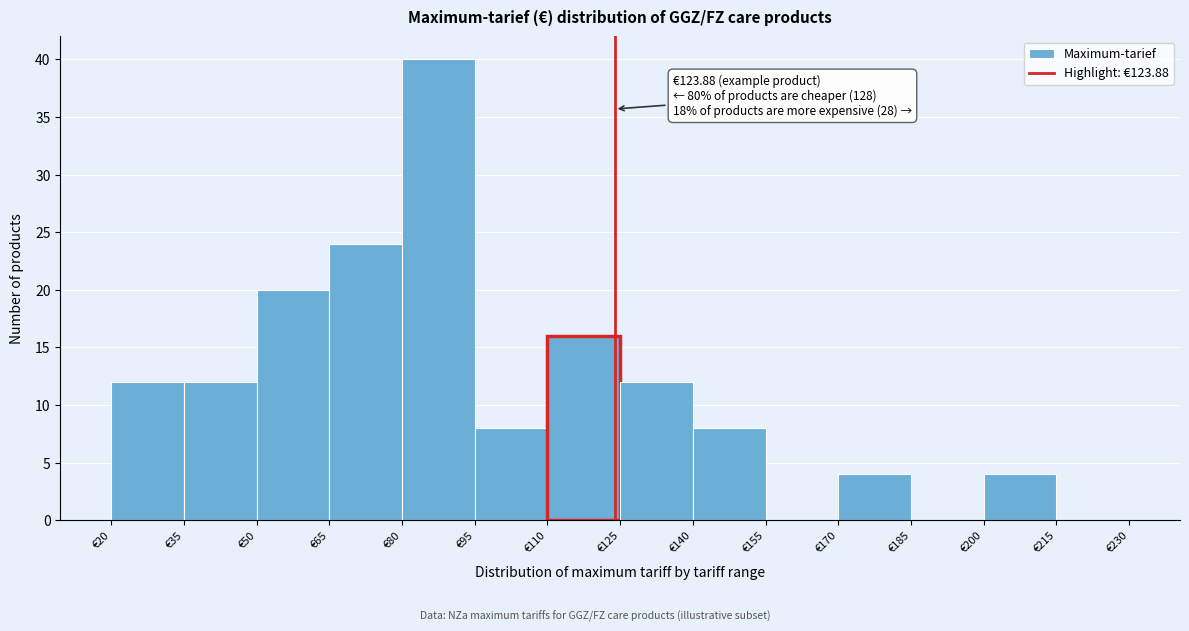

Which range on the x-axis has the tallest bar?

80 to 95